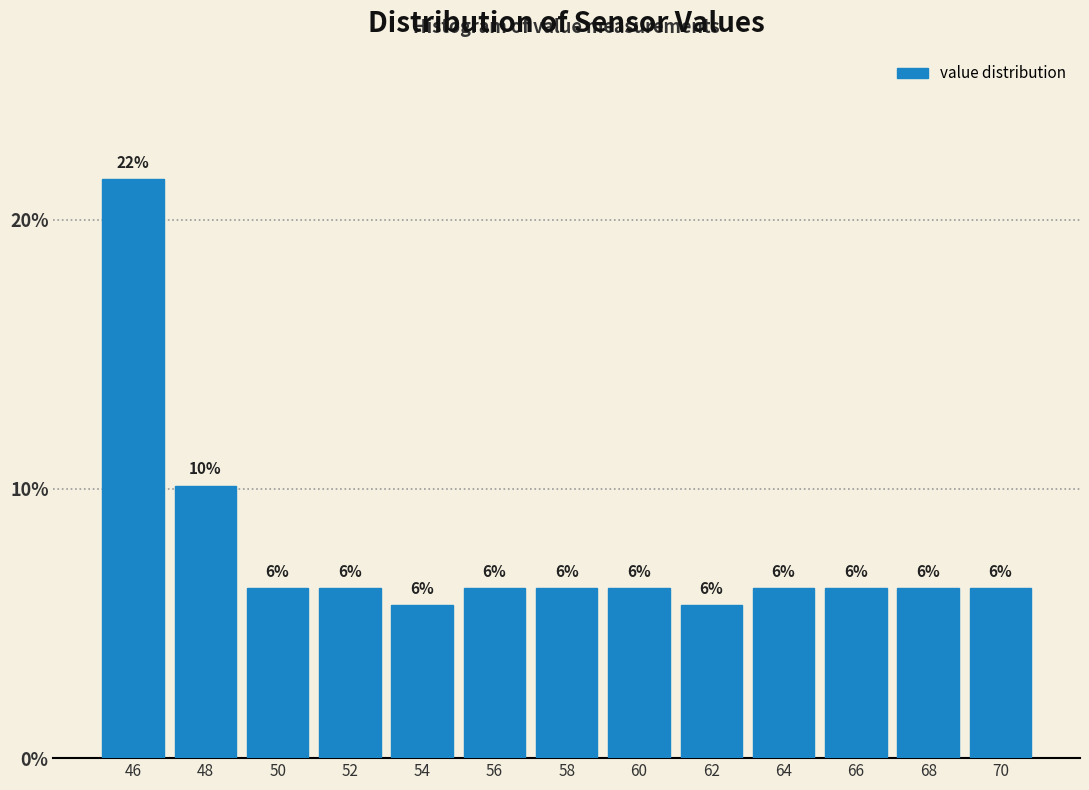

Does the chart contain any negative values?

No